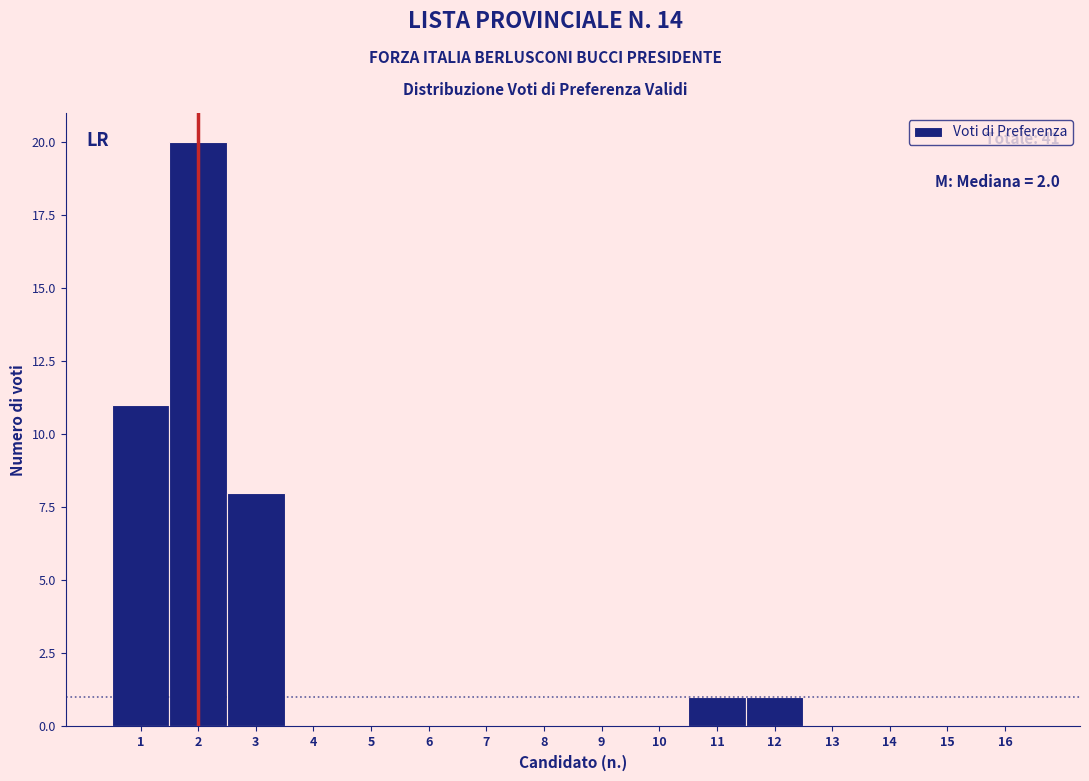

Over which range of the x-axis is the bar tallest?

1.5 to 2.5